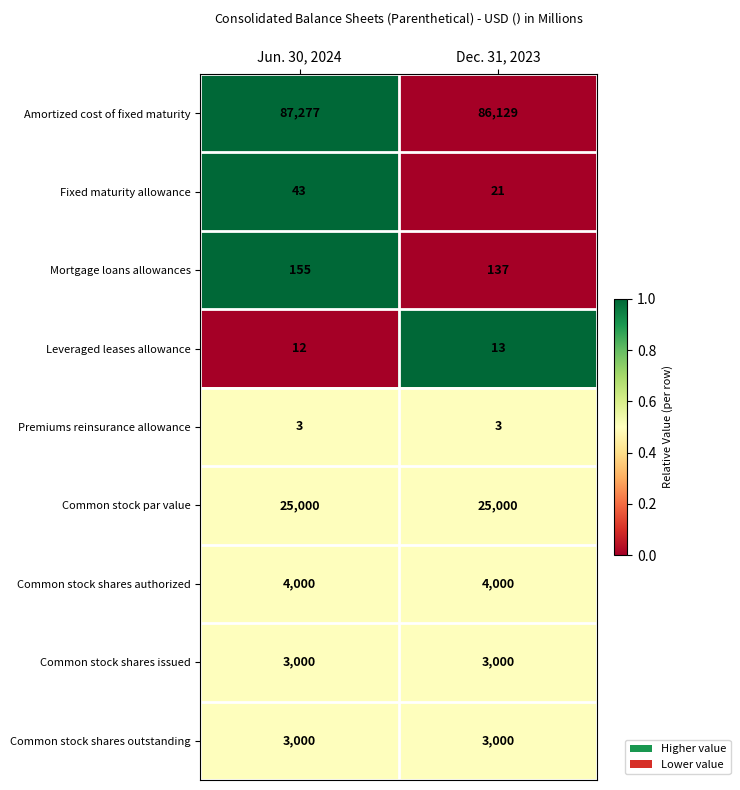

The value of Amortized cost of fixed maturity at Jun. 30, 2024 is 45623. True or false?

False